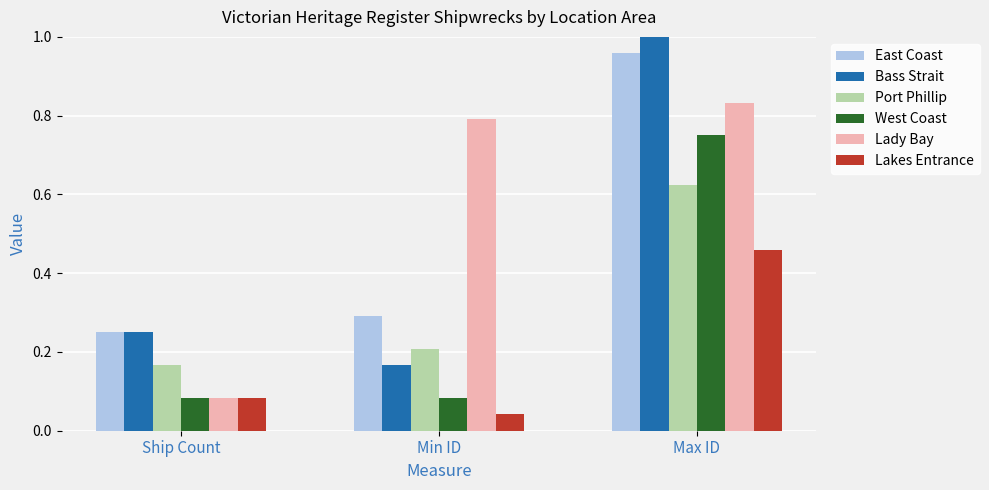

What is the difference between the maximum and minimum values in the West Coast series?

0.7